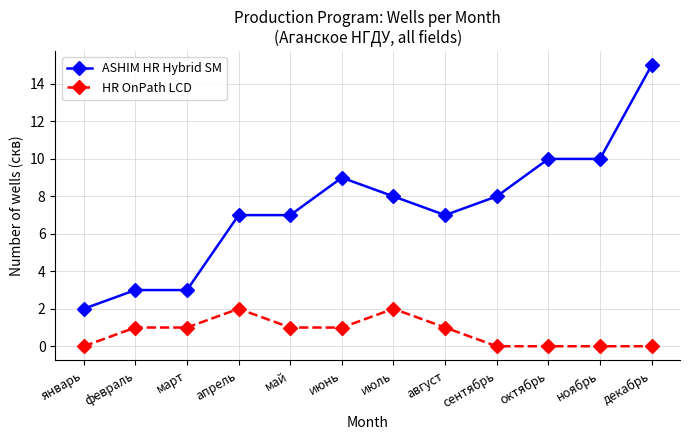

List the series in order of their overall mean, highest first.

ASHIM HR Hybrid SM, HR OnPath LCD